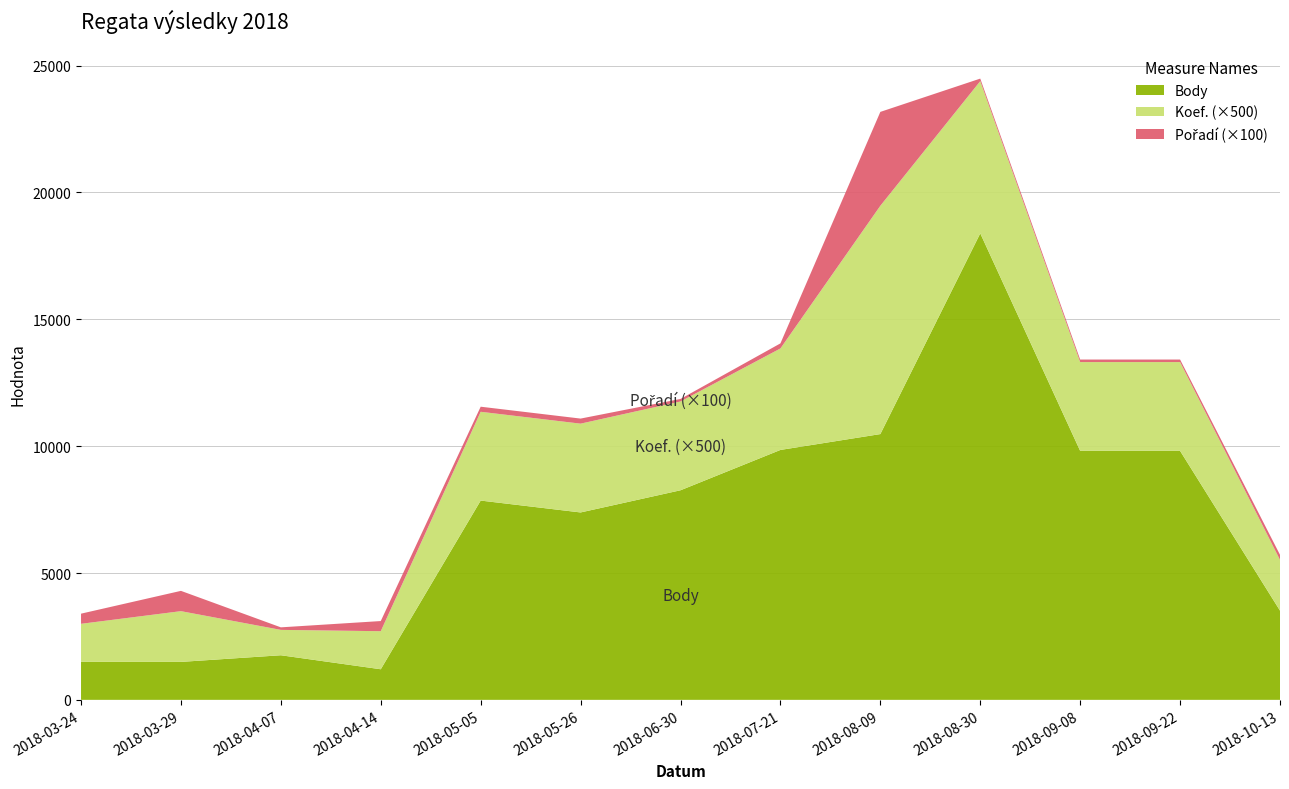

Reading right to left, transcribe all the data shown in this chart.

Body: 2018-10-13=3517	2018-09-22=9814	2018-09-08=9814	2018-08-30=18388	2018-08-09=10476	2018-07-21=9851	2018-06-30=8261	2018-05-26=7387	2018-05-05=7855	2018-04-14=1206	2018-04-07=1758	2018-03-29=1496	2018-03-24=1497
Koef.: 2018-10-13=4	2018-09-22=7	2018-09-08=7	2018-08-30=12	2018-08-09=18	2018-07-21=8	2018-06-30=7	2018-05-26=7	2018-05-05=7	2018-04-14=3	2018-04-07=2	2018-03-29=4	2018-03-24=3
Pořadí: 2018-10-13=2	2018-09-22=1	2018-09-08=1	2018-08-30=1	2018-08-09=37	2018-07-21=2	2018-06-30=1	2018-05-26=2	2018-05-05=2	2018-04-14=4	2018-04-07=1	2018-03-29=8	2018-03-24=4